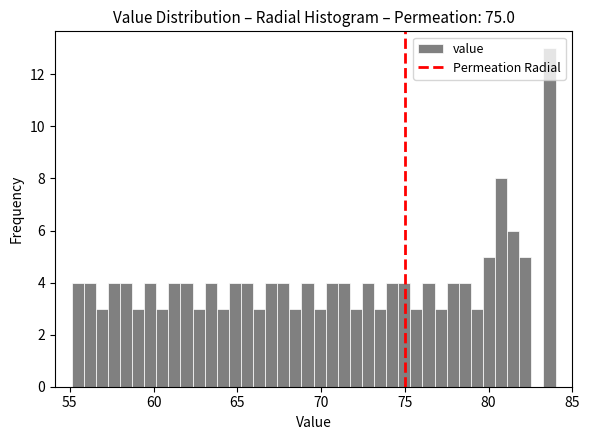

Read against the x-axis, roughly where is the centre of the tallest bar?

83.5